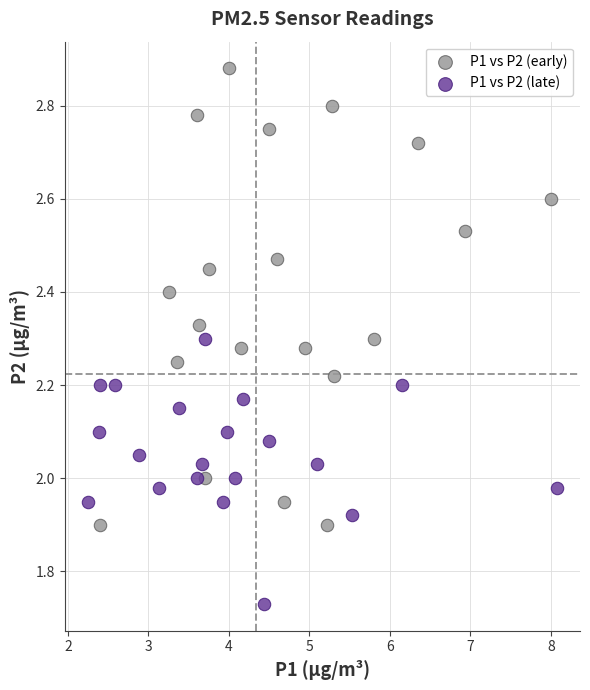

Which series has the largest Y range (max minus min)?

P1 vs P2 (early)